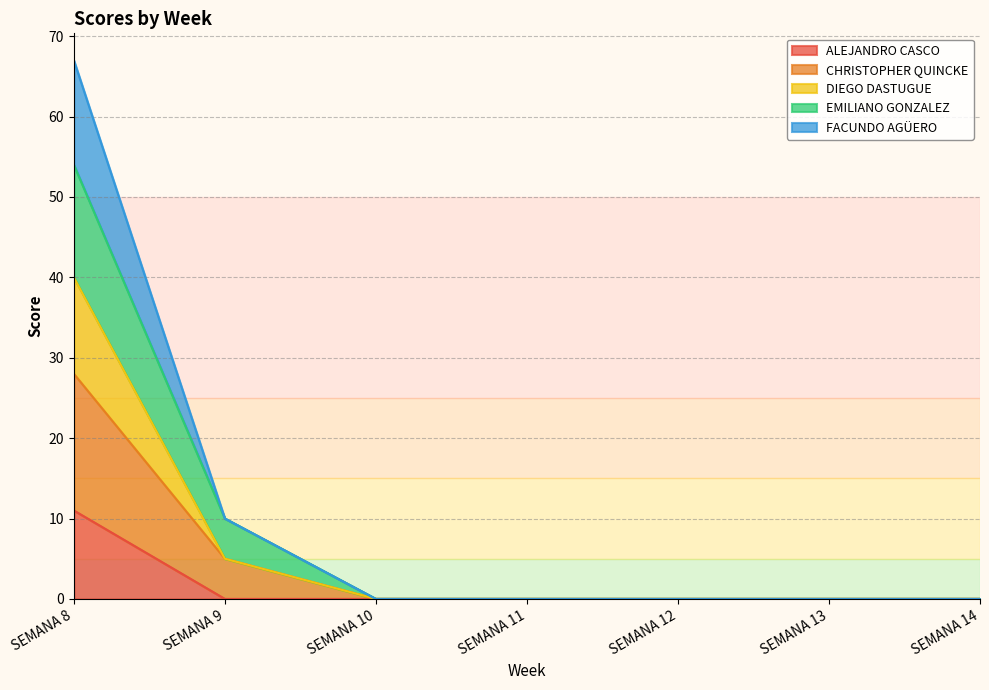

What is the sum of the ALEJANDRO CASCO values at SEMANA 13 and SEMANA 8?

11